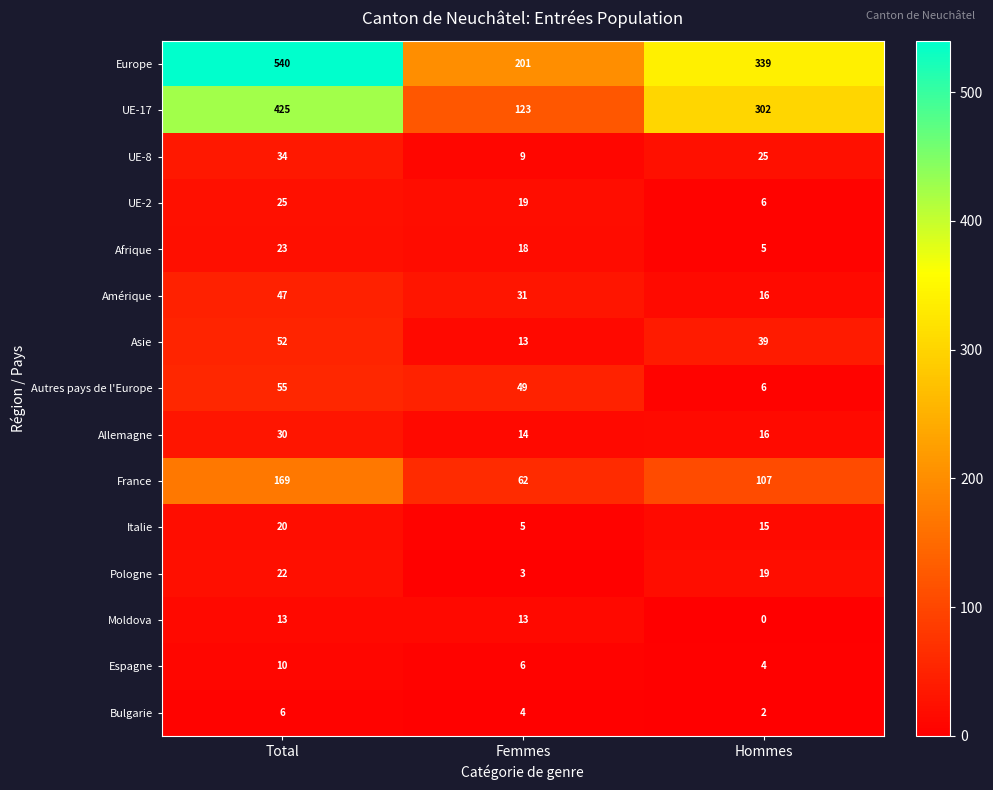

How many distinct data groups are displayed?

15